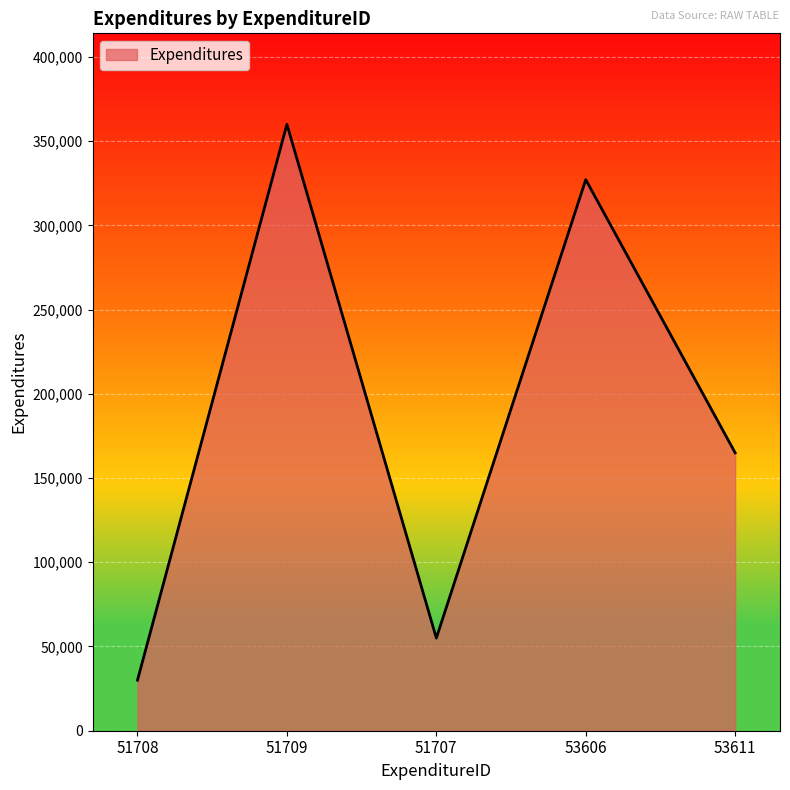

Between 51708 and 51707, which is larger?

51707